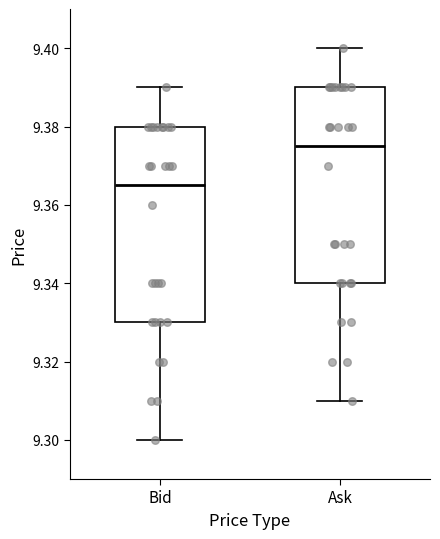

Reading left to right, read every box against the y-axis: the position of its median line, the range the box covers, and the ends of its whiskers. The values are not printed on the chart, so give them approximately, as read against the axis.

Bid: median 9.366, box 9.330 to 9.380, whiskers 9.300 to 9.390
Ask: median 9.376, box 9.340 to 9.390, whiskers 9.310 to 9.400